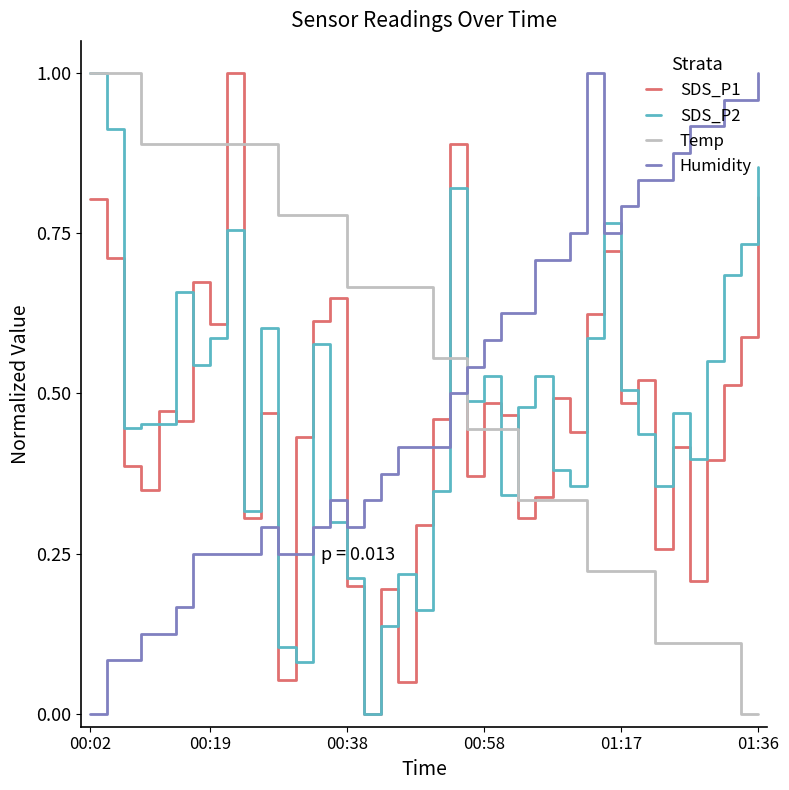

Which series ends up on top after the final intersection of SDS_P1 and Humidity?

Humidity